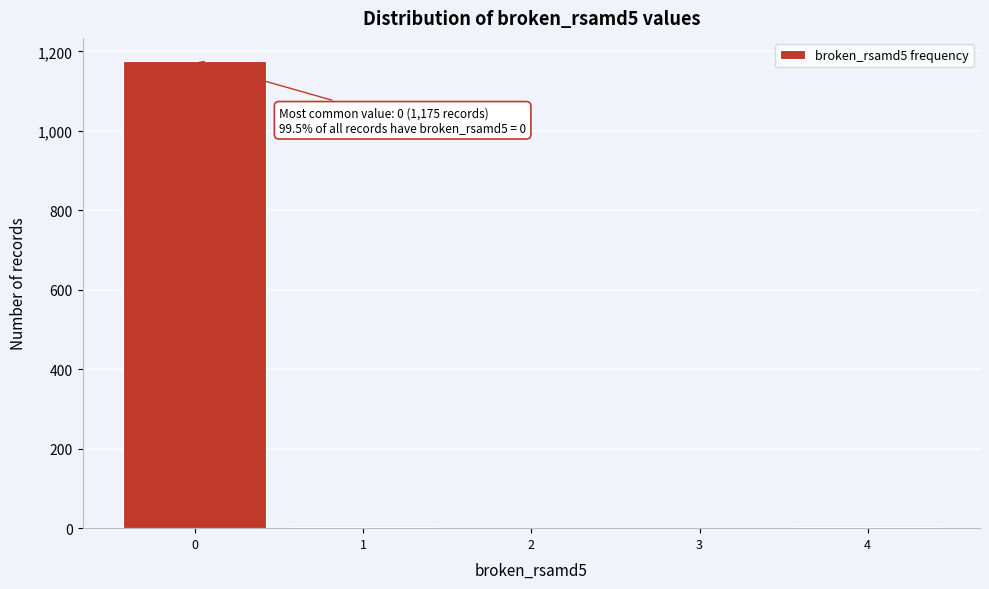

What is the sum of all values?

1181